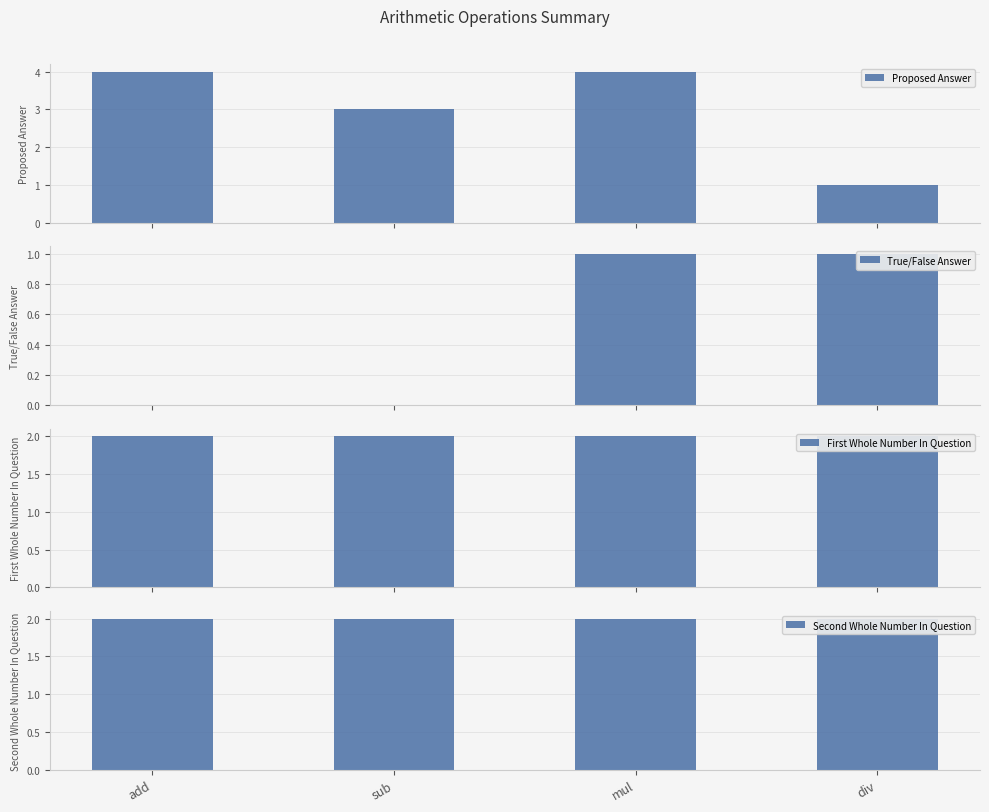

How many data points does each series have?

4